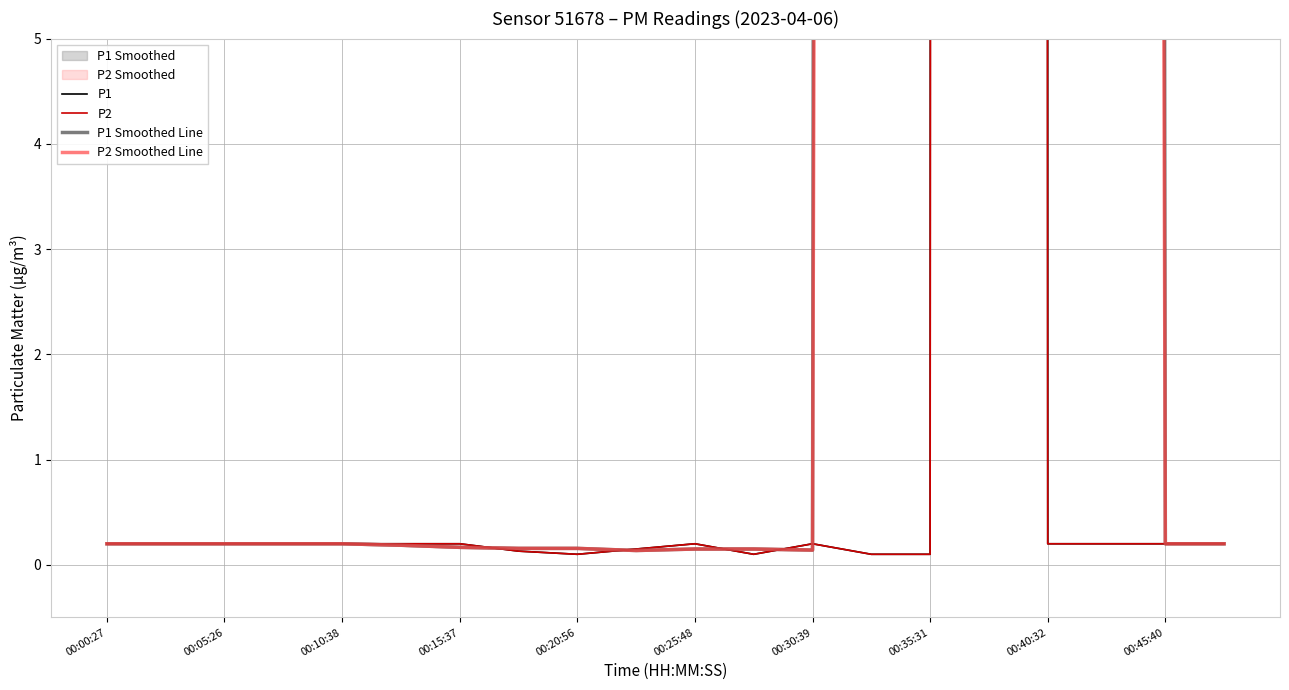

How many categories are shown in the chart?

20